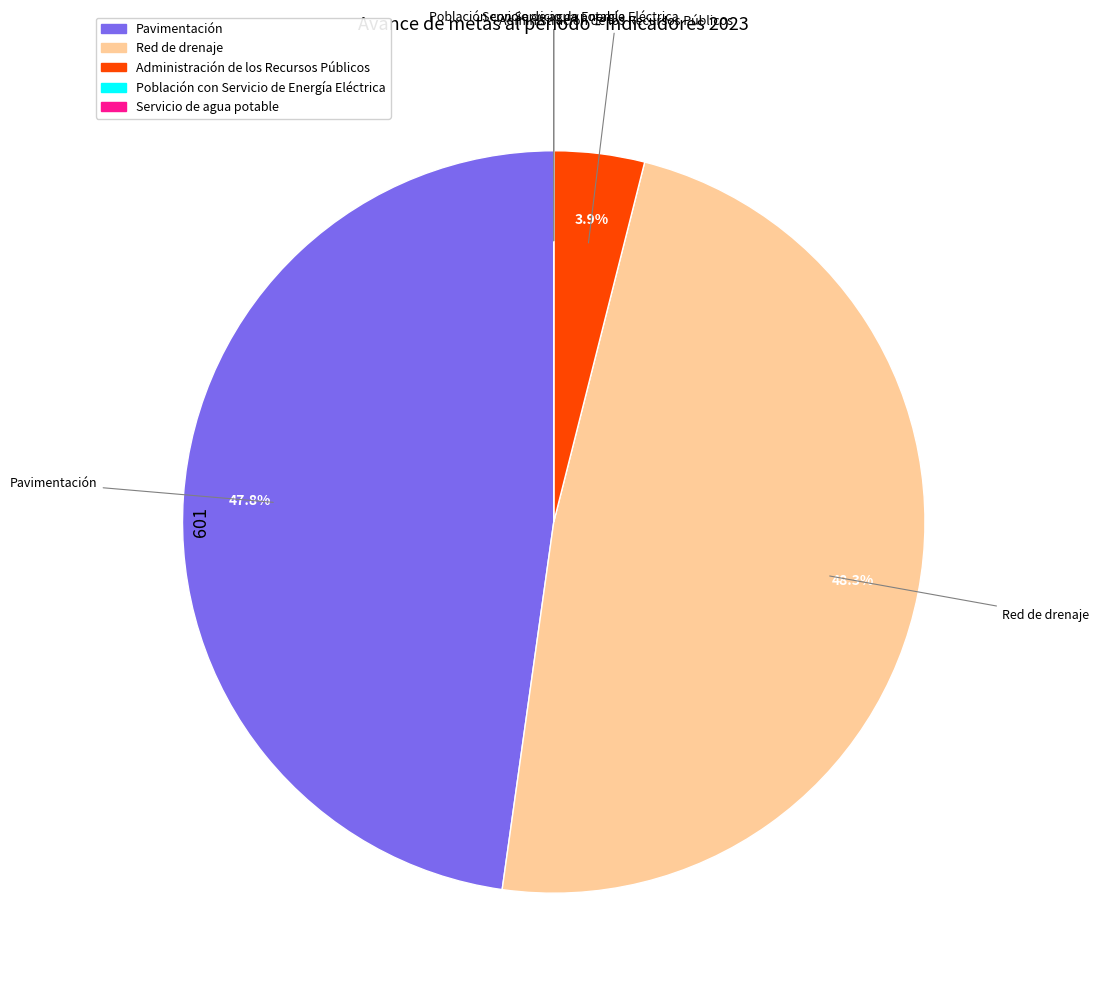

Does Administración de los Recursos Públicos account for over 50% of the chart?

No